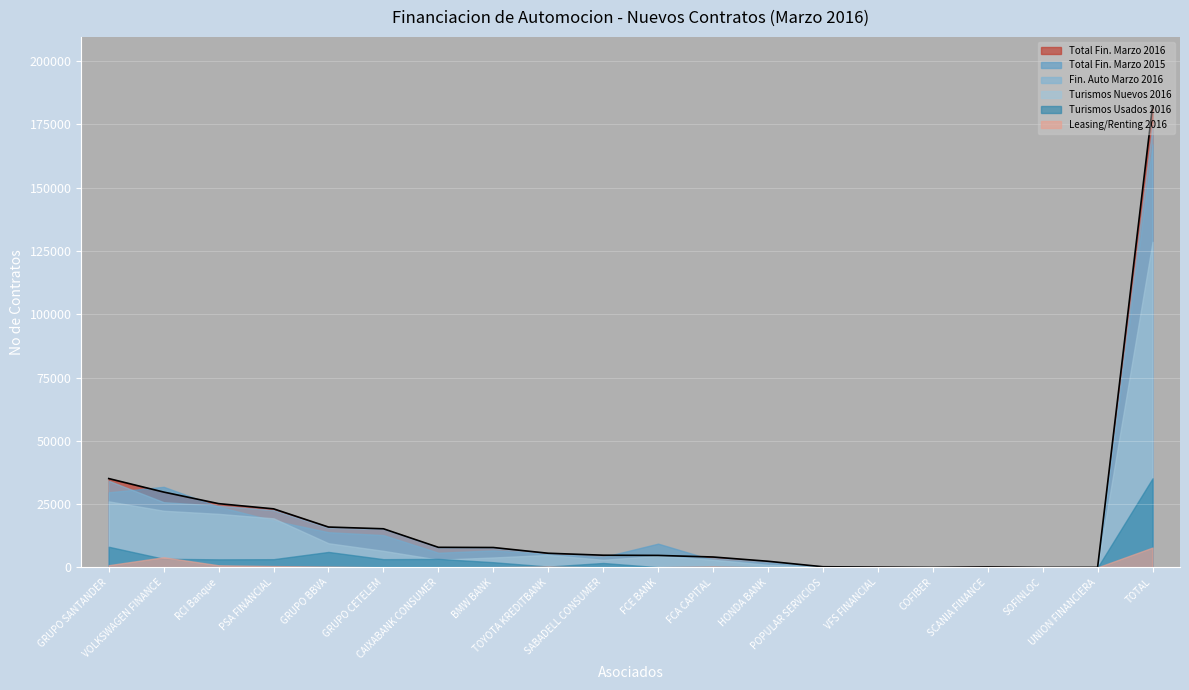

The value of Total Fin. Marzo 2015 at SABADELL CONSUMER is 4076.0. True or false?

True